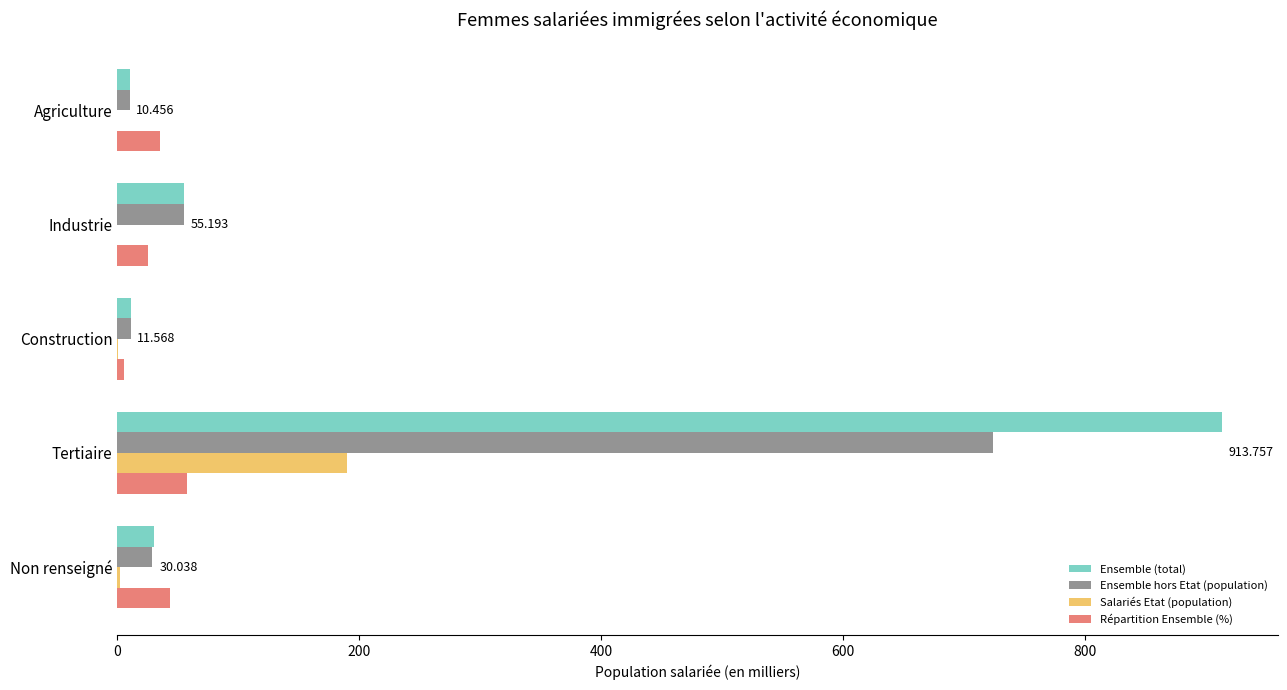

Between Industrie and Tertiaire, which series saw the biggest shift?

Ensemble (total)